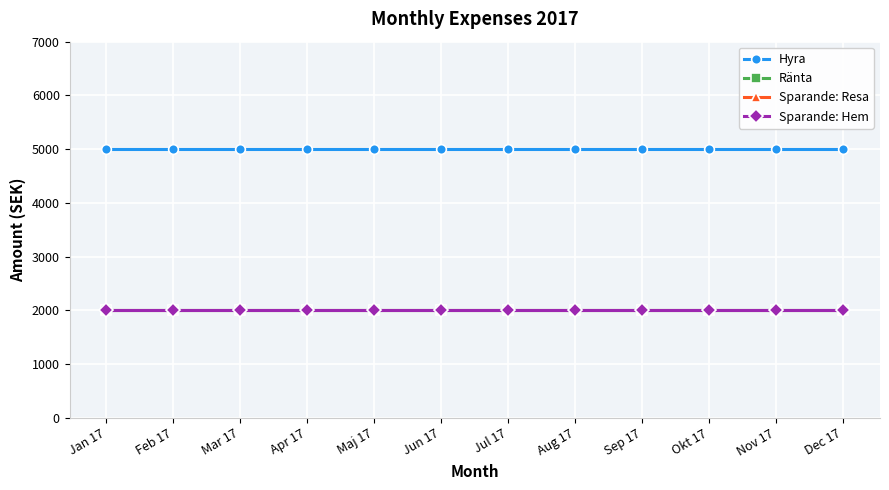

True or false: Ränta and Sparande: Hem cross at least once.

False